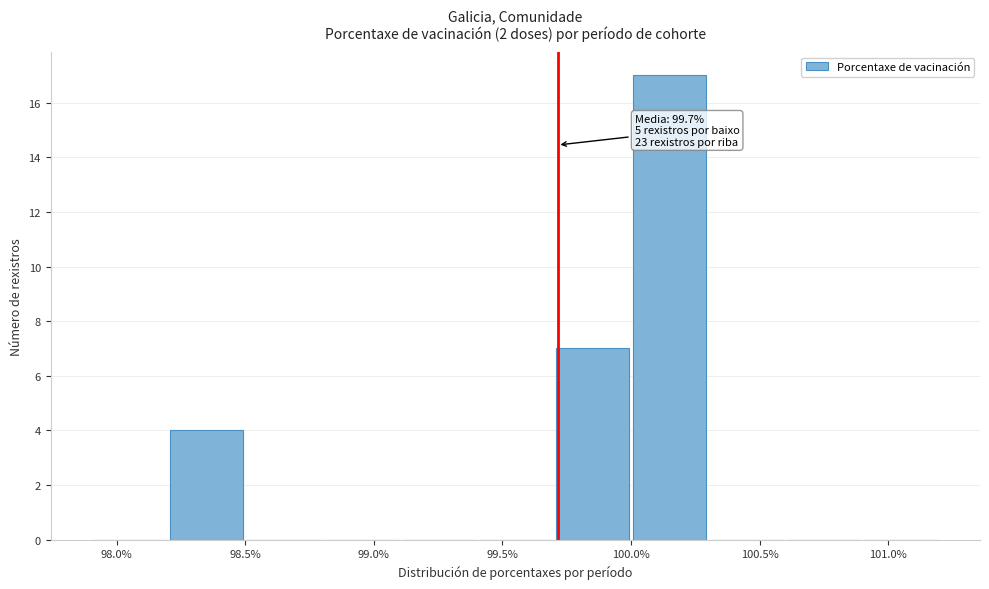

Over which range of the x-axis is the bar tallest?

100.0 to 100.3